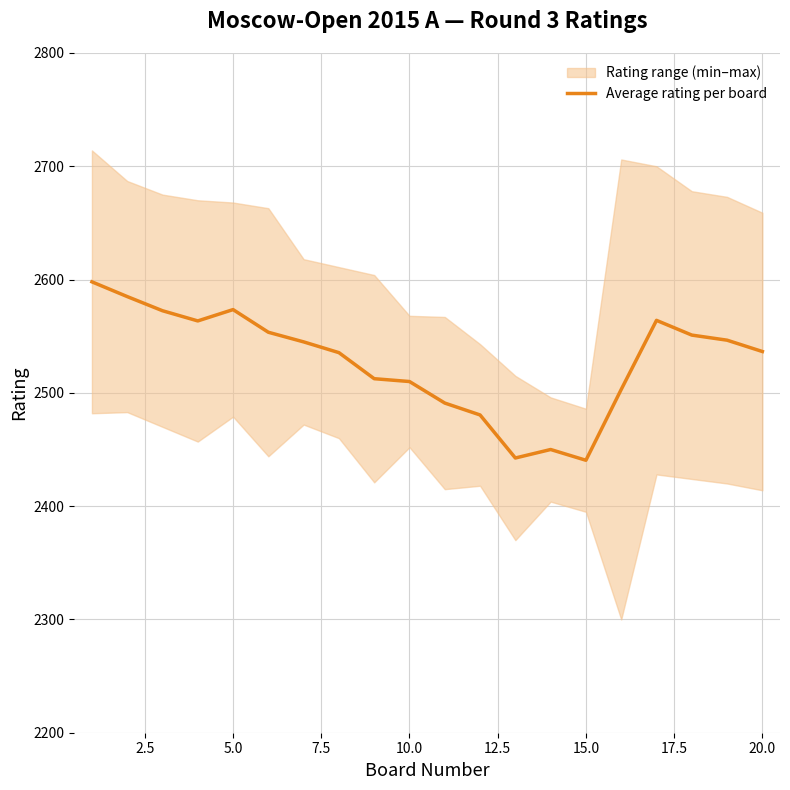

How many points are higher than both their immediate neighbors (excluding endpoints)?

3